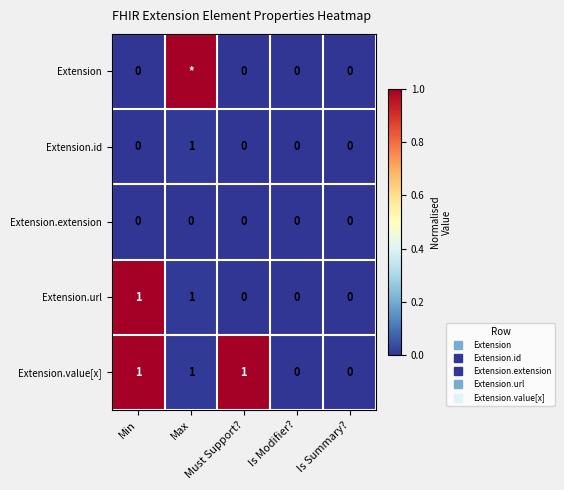

Which category has the highest value across all series?

Max